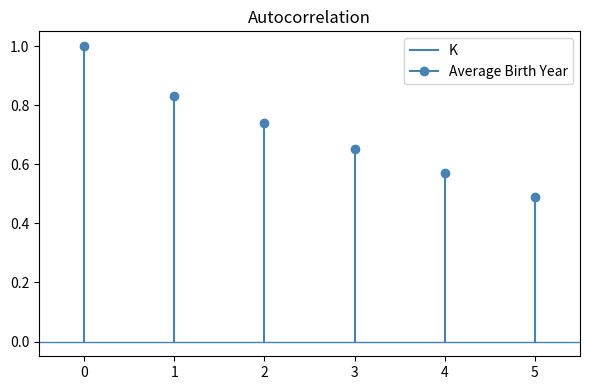

The value at 0 is 0. True or false?

False